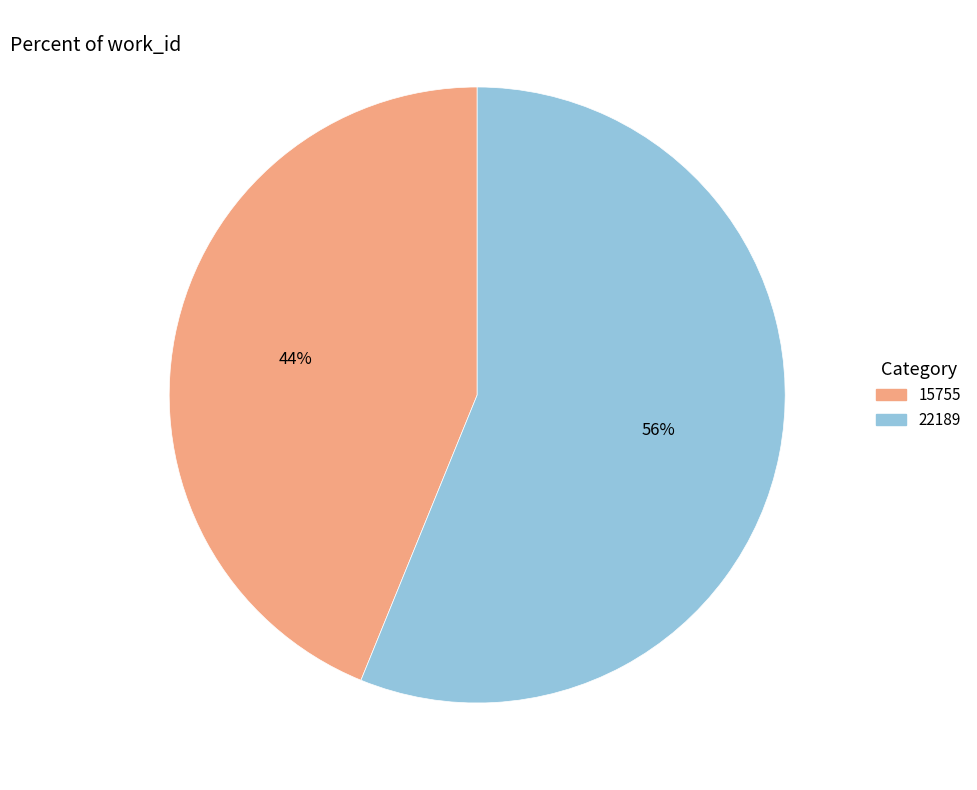

To the nearest percent, what is the difference between the 15755 and 22189 slice percentages?

12%